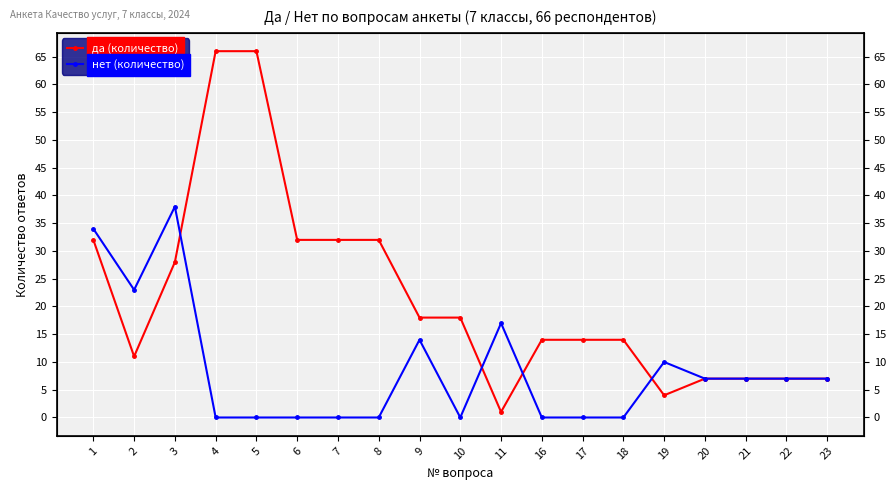

Reading right to left, what are all the values shown in this chart?

да (количество): 23=7	22=7	21=7	20=7	19=4	18=14	17=14	16=14	11=1	10=18	9=18	8=32	7=32	6=32	5=66	4=66	3=28	2=11	1=32
нет (количество): 23=7	22=7	21=7	20=7	19=10	18=0	17=0	16=0	11=17	10=0	9=14	8=0	7=0	6=0	5=0	4=0	3=38	2=23	1=34